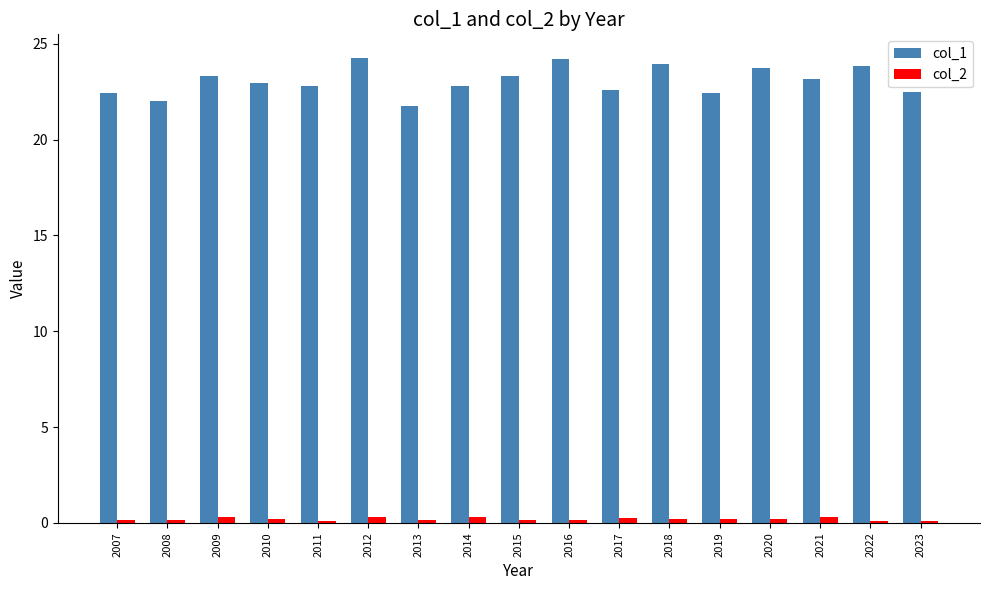

Where does the col_1 series first go above 22?

2007